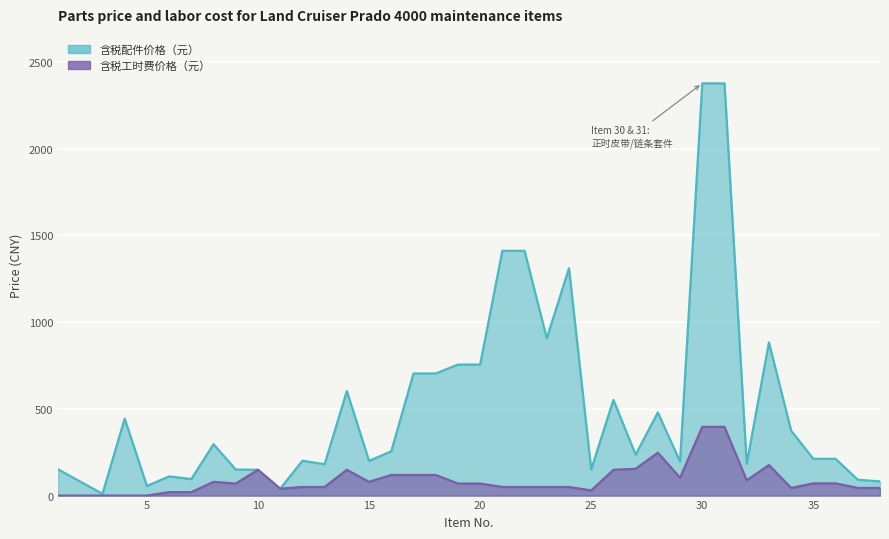

Reading left to right, transcribe all the data shown in this chart.

含税配件价格（元）: 1=151.3	2=80.7	3=10.1	4=443.8	5=55.5	6=110.6	7=95.5	8=296.1	9=150.0	10=148.6	11=39.6	12=200.8	13=180.6	14=602.5	15=200.3	16=255.0	17=703.9	18=703.9	19=755.2	20=755.2	21=1411.3	22=1411.3	23=906.9	24=1310.4	25=150.8	26=552.0	27=235.7	28=479.2	29=195.8	30=2376.6	31=2376.6	32=182.3	33=883.4	34=374.1	35=211.9	36=211.9	37=91.2	38=81.7
含税工时费价格（元）: 1=0.0	2=0.0	3=0.0	4=0.0	5=0.0	6=19.8	7=19.8	8=79.2	9=69.3	10=148.6	11=39.6	12=49.5	13=49.5	14=148.6	15=79.2	16=118.8	17=118.8	18=118.8	19=69.3	20=69.3	21=49.5	22=49.5	23=49.5	24=49.5	25=29.7	26=148.6	27=154.5	28=247.2	29=103.0	30=396.2	31=396.2	32=88.0	33=176.1	34=44.0	35=70.4	36=70.4	37=44.0	38=44.0